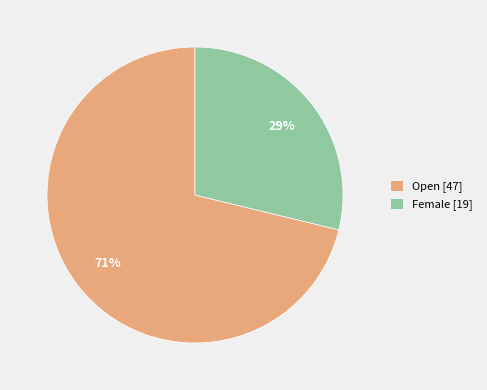

Does any single category account for the majority?

Yes